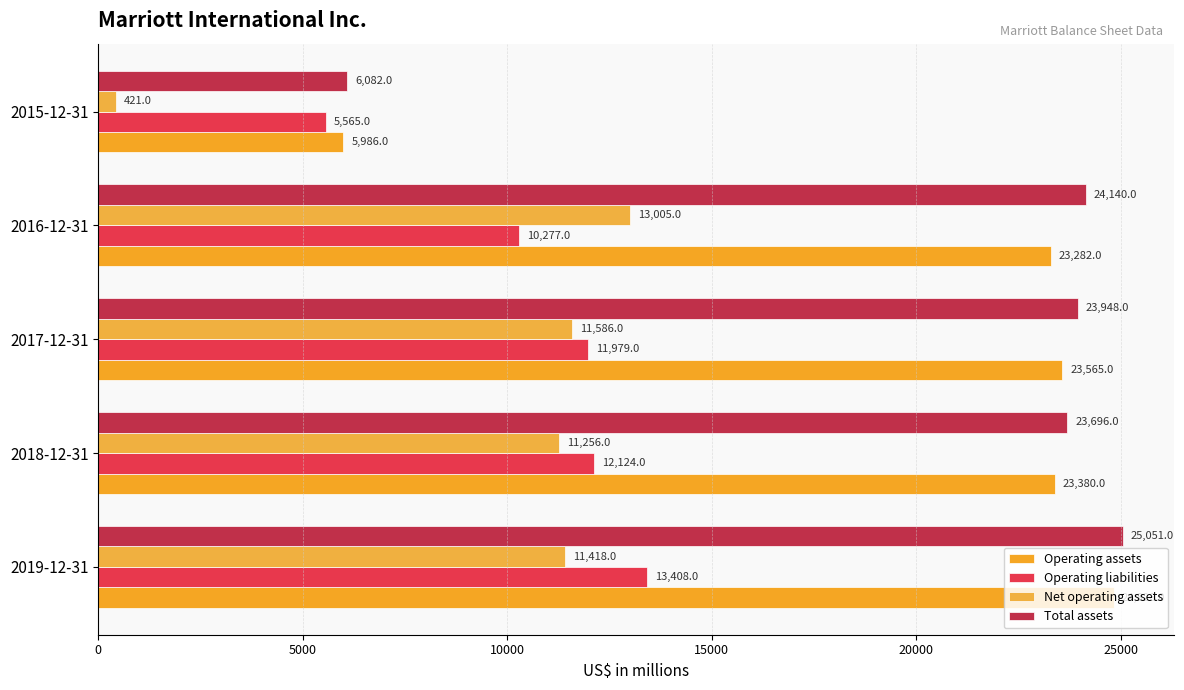

What is the smallest value displayed?

421